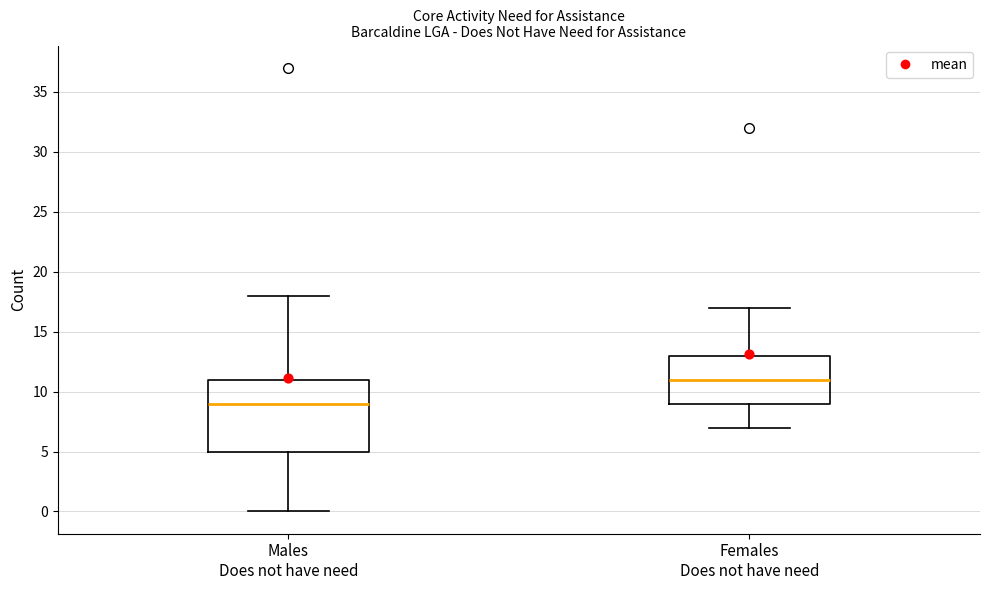

Reading left to right, transcribe this box plot: for each box, give where its median line is, the range the box spans, and where its two whiskers end, as read against the y-axis. The values are not printed on the chart, so give them approximately, as read against the axis.

Males Does not have need: median 9, box 5 to 11, whiskers 0 to 18
Females Does not have need: median 11, box 9 to 13, whiskers 7 to 17